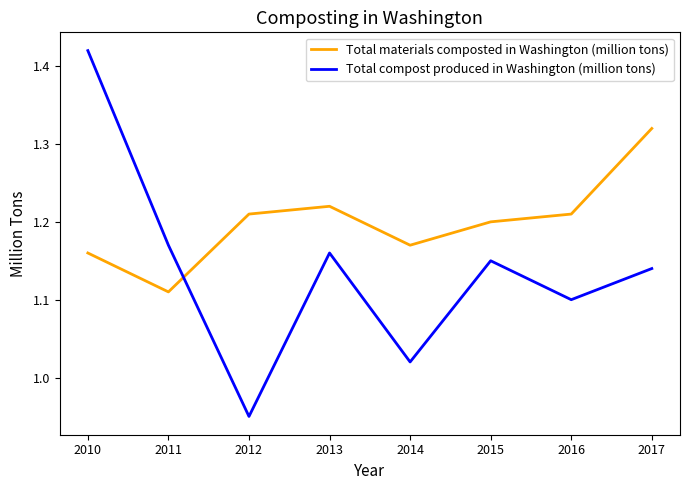

Which category has the highest value across all series?

2010